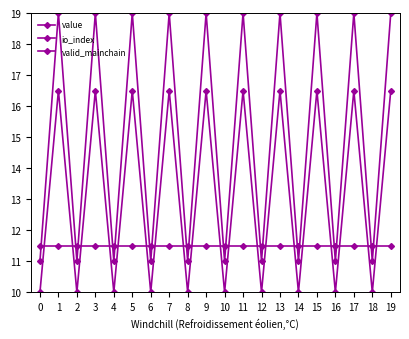

How many series are shown in this chart?

3